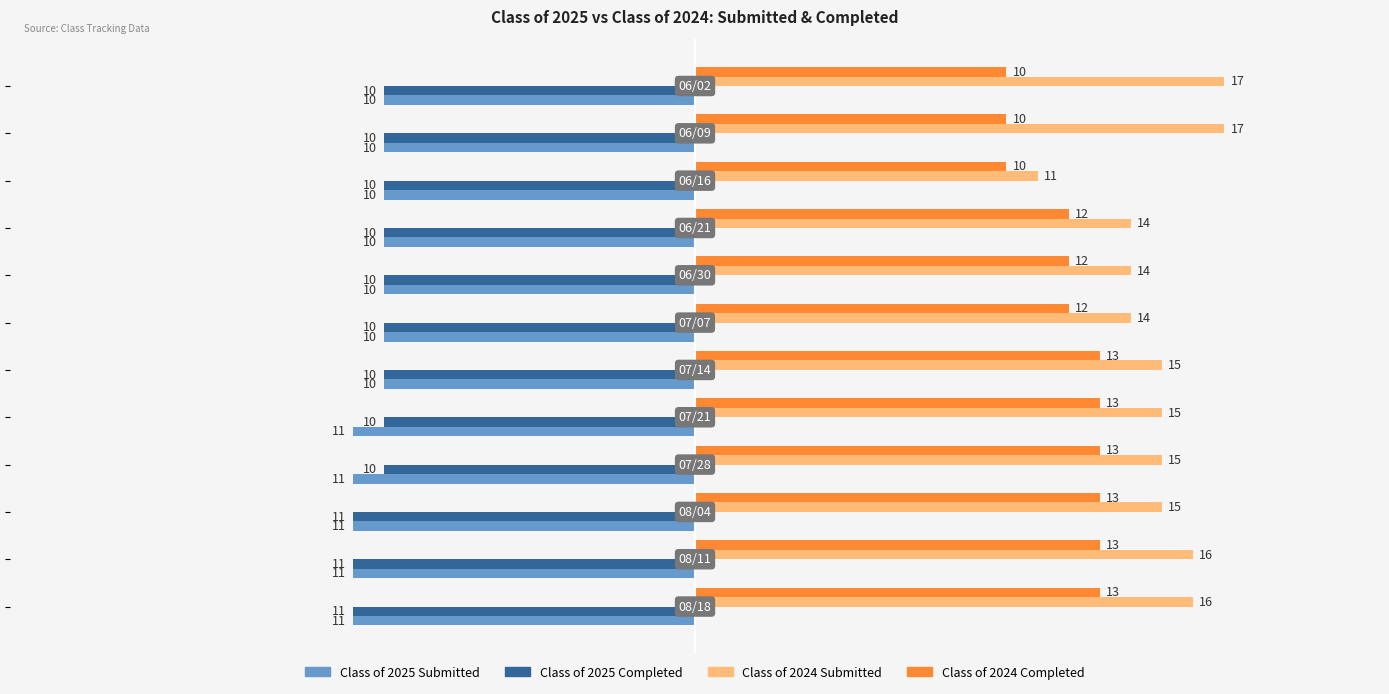

What is the highest value of the Class of 2024 Submitted series?

17